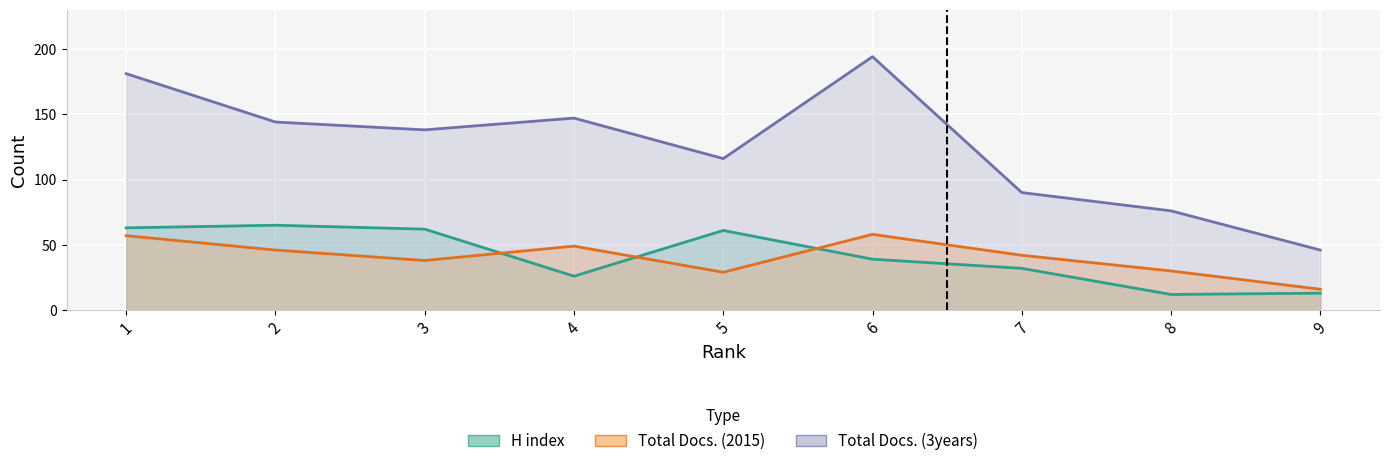

What are all the series names shown in the legend?

H index, Total Docs. (2015), Total Docs. (3years)